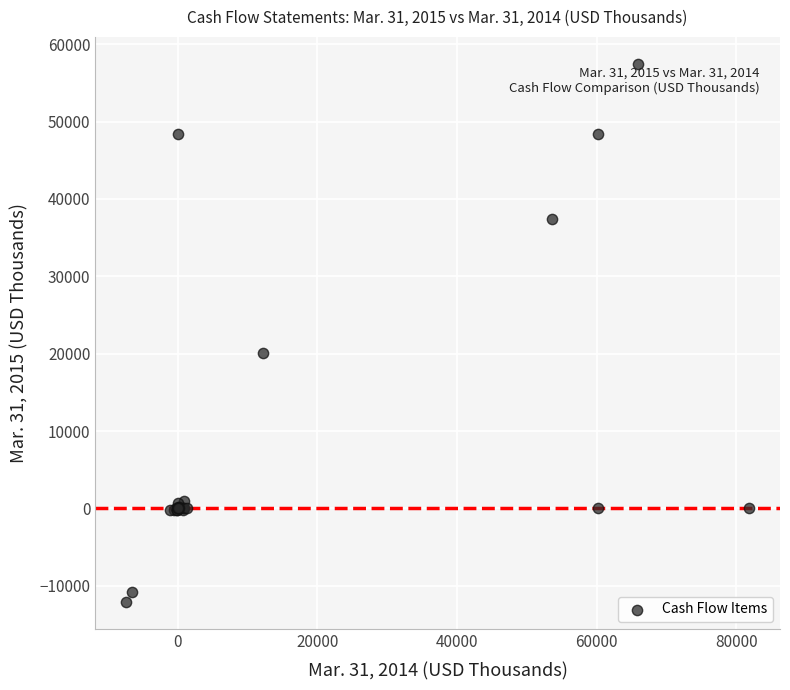

What Y value in the scatter plot is closest to 22693?

20058